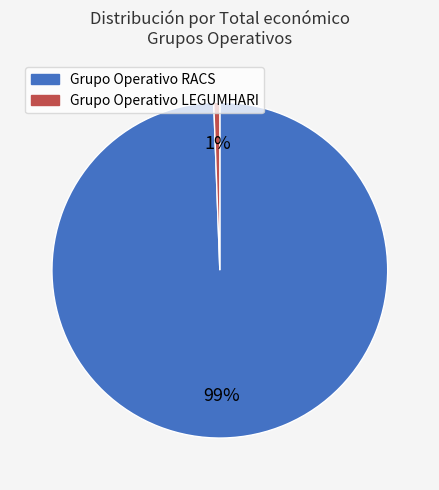

What percentage is the Grupo Operativo LEGUMHARI slice, to the nearest percent?

1%